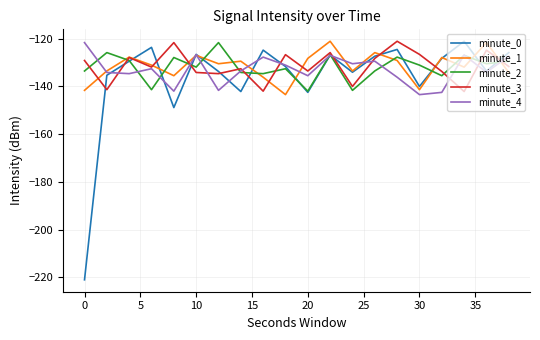

After their last crossing, which series has the higher values: minute_2 or minute_1?

minute_2